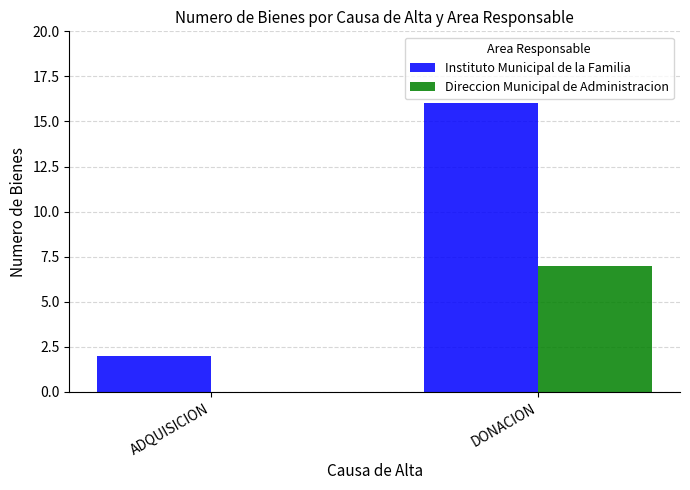

Which series has the widest spread of values?

Instituto Municipal de la Familia